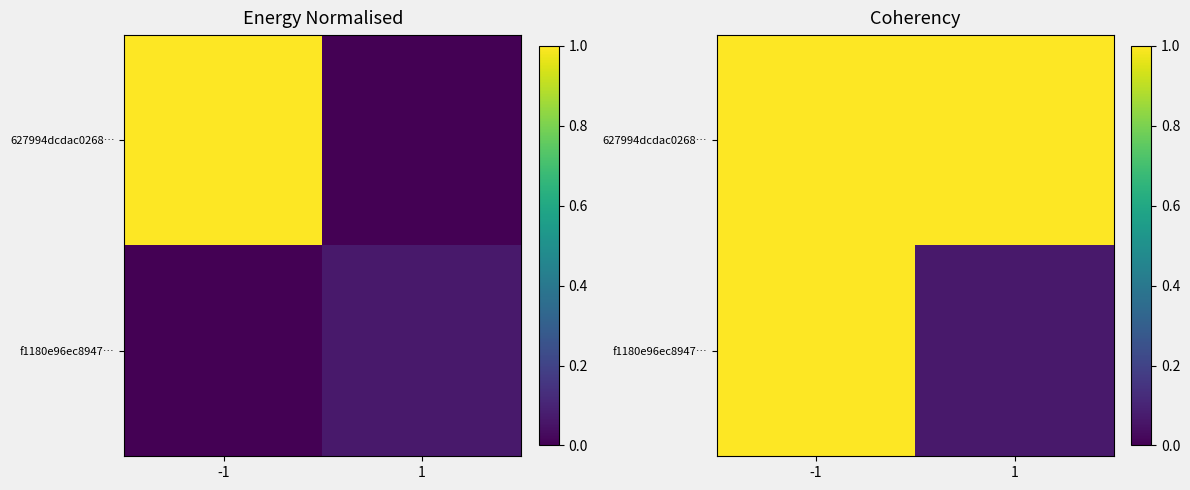

What is the sum of the 627994dcdac0268… values at -1 and 1?

2.0